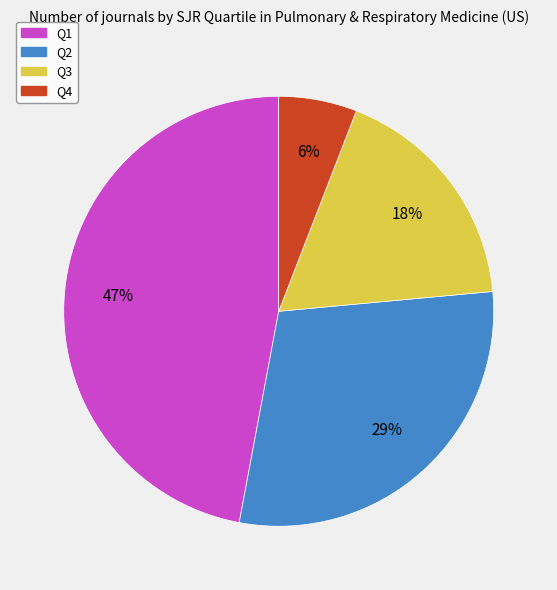

True or false: Q3 accounts for 12% of the total.

False